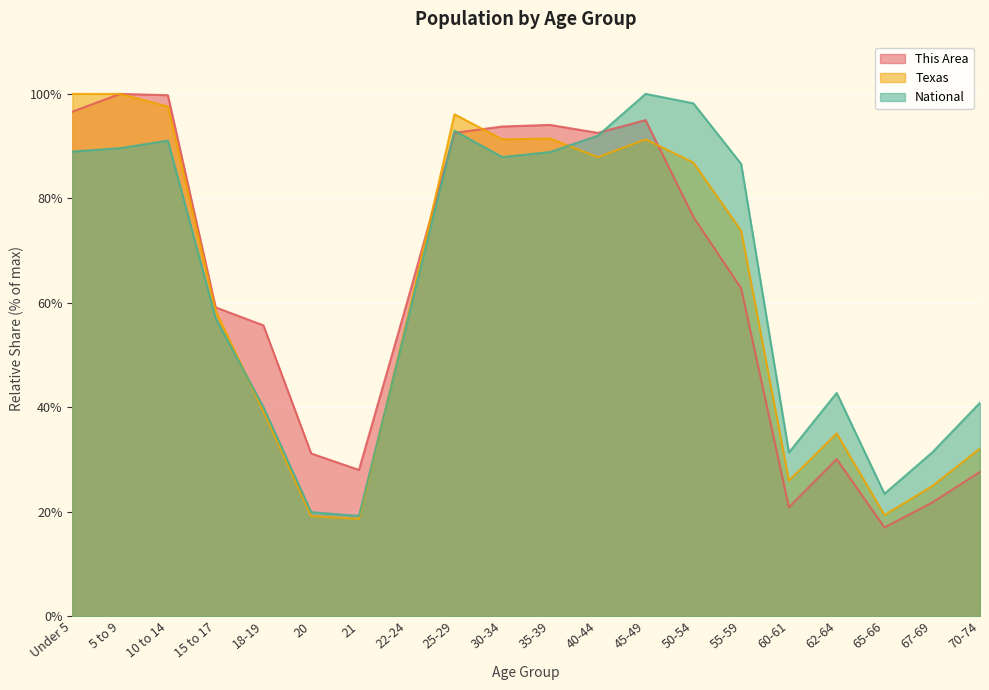

Where does the This Area series first go above 62?

Under 5